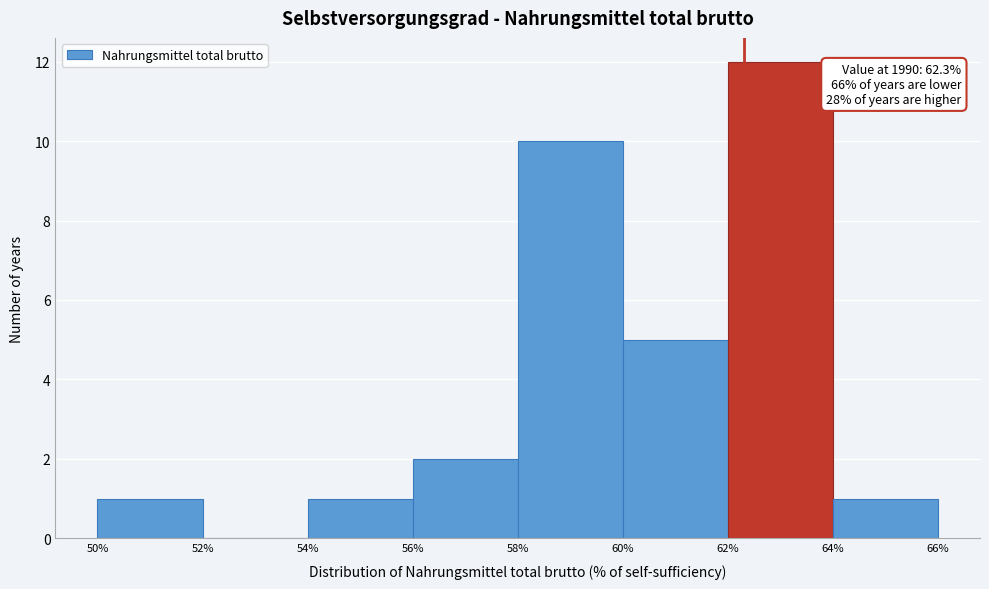

Over which range of the x-axis is the bar tallest?

62% to 64%